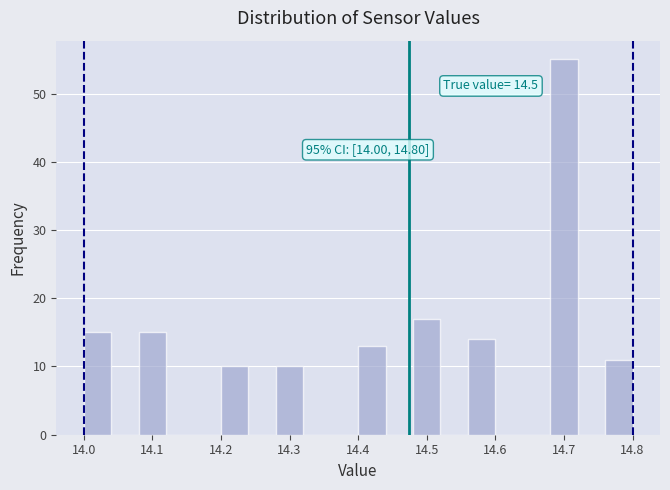

Over which range of the x-axis is the bar tallest?

14.68 to 14.72